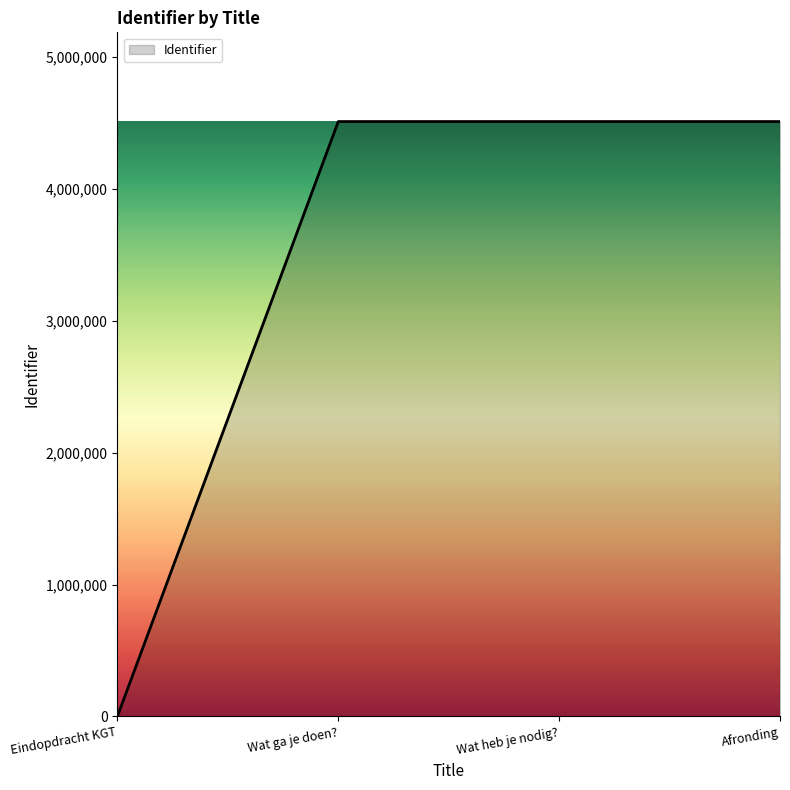

What is the difference between the second highest and minimum values?

4511117